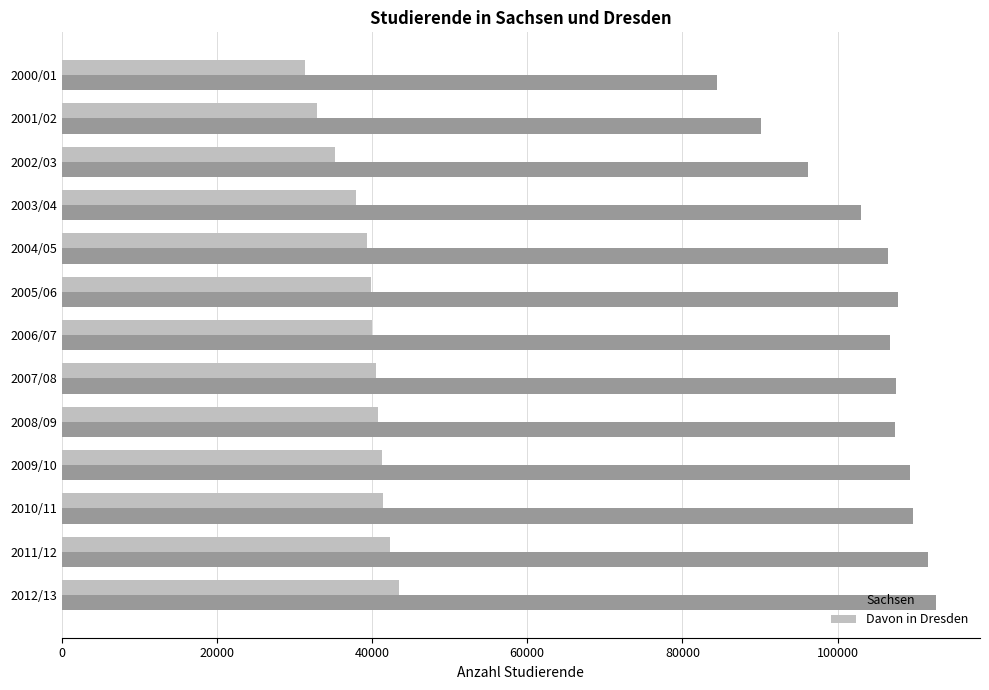

List the series in order of their peak value, lowest first.

Davon in Dresden, Sachsen